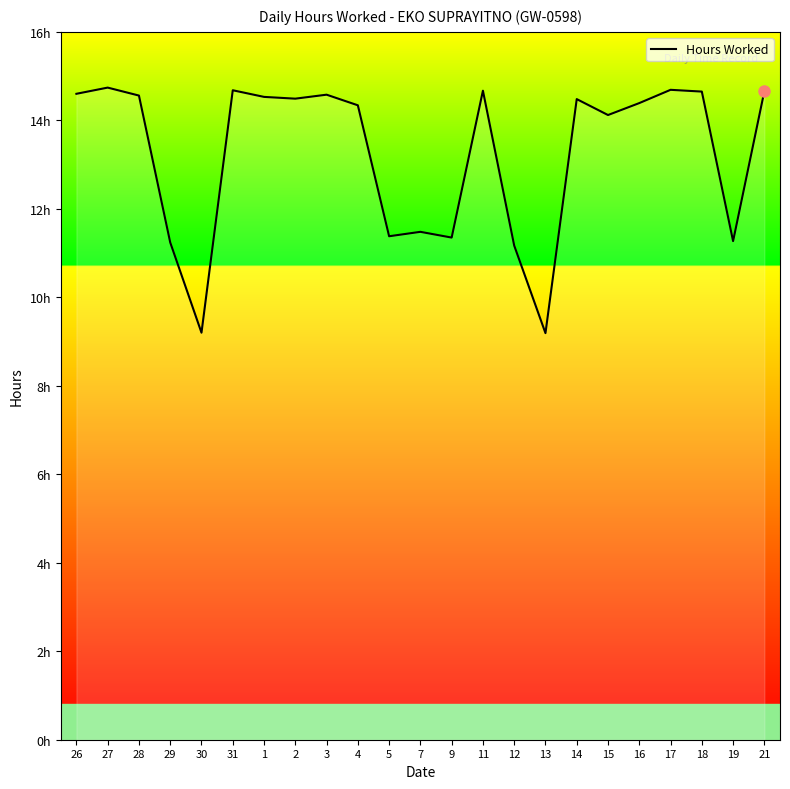

Reading left to right, list all the values displayed in this chart.

26=14.6	27=14.7	28=14.6	29=11.2	30=9.2	31=14.7	1=14.5	2=14.5	3=14.6	4=14.3	5=11.4	7=11.5	9=11.3	11=14.7	12=11.2	13=9.2	14=14.5	15=14.1	16=14.4	17=14.7	18=14.7	19=11.3	21=14.7